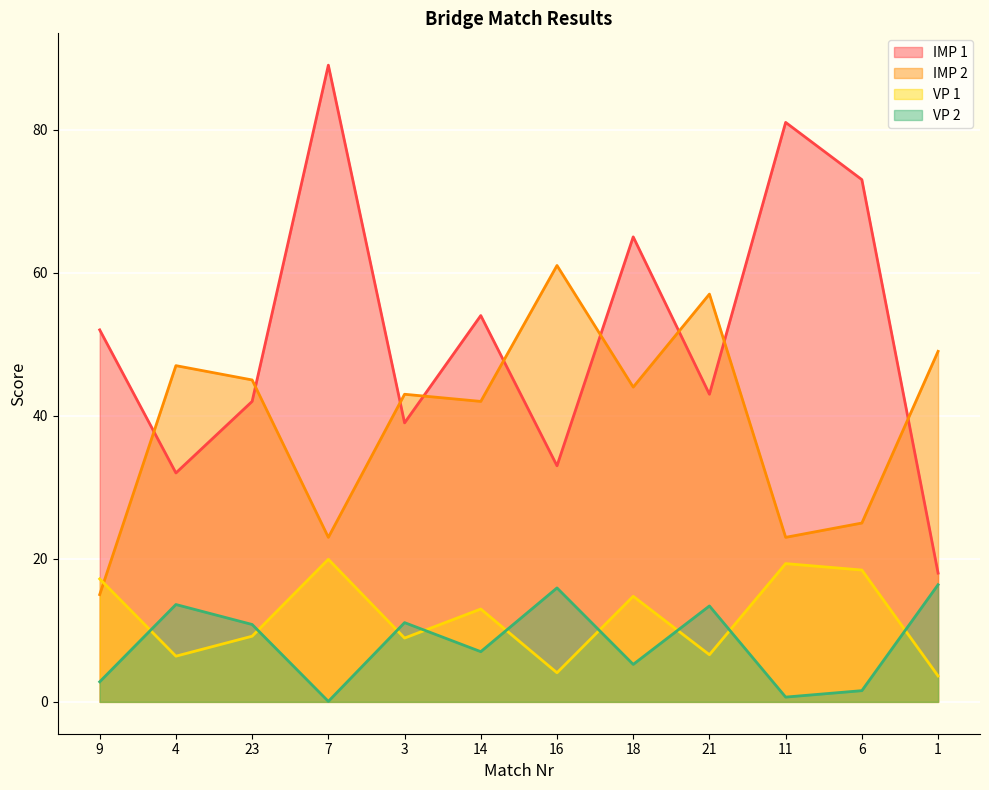

Which category has the lowest value in the VP 2 series?

7